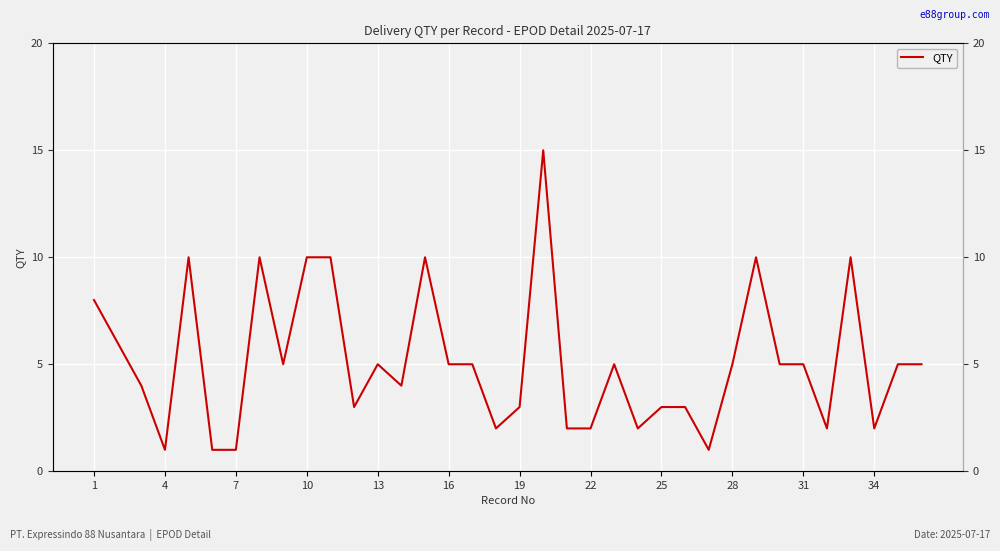

How many lines are shown in the chart?

1